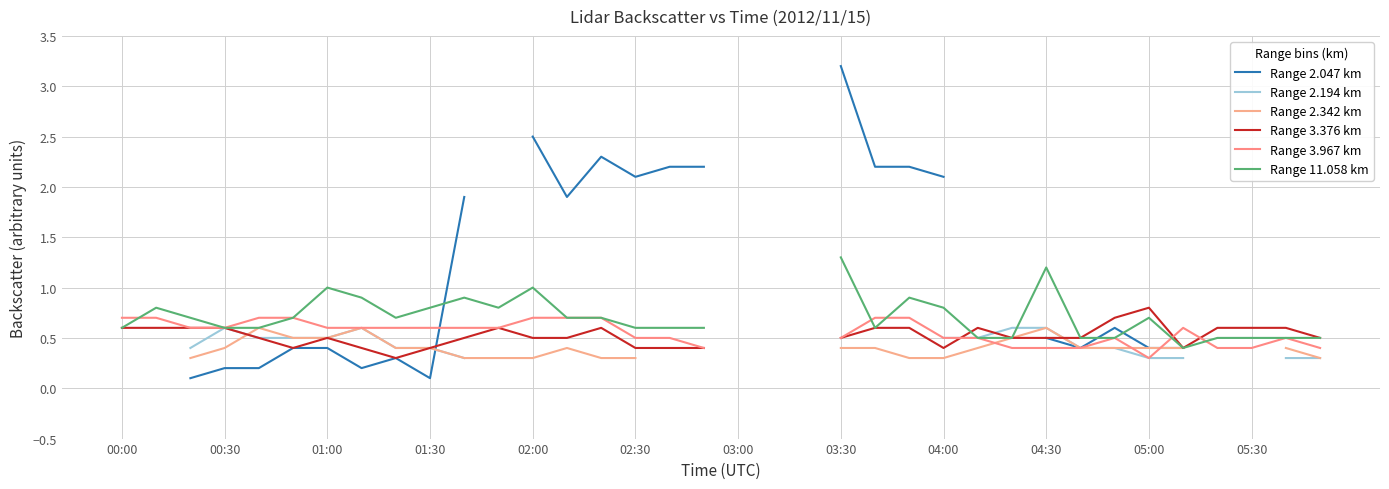

What is the difference between the second highest and second lowest values in the Range 3.967 km series?

0.3